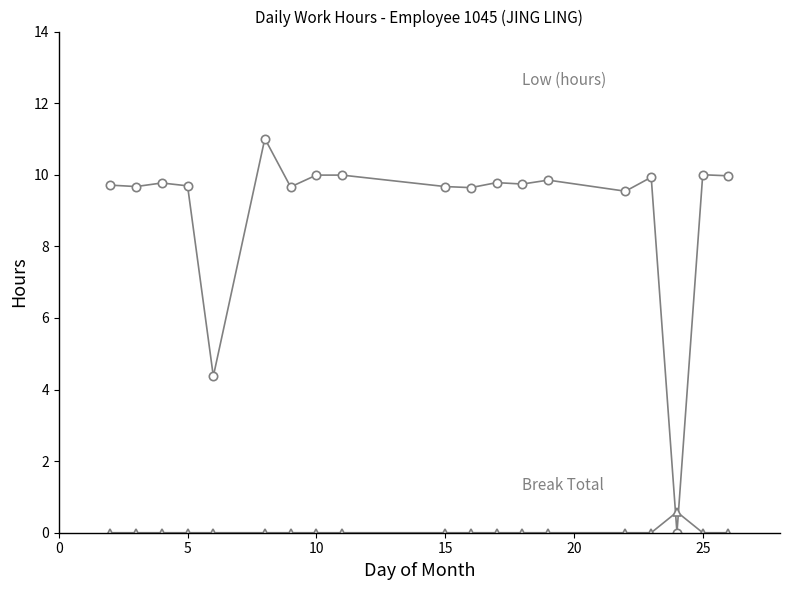

How many data points does each series have?

19